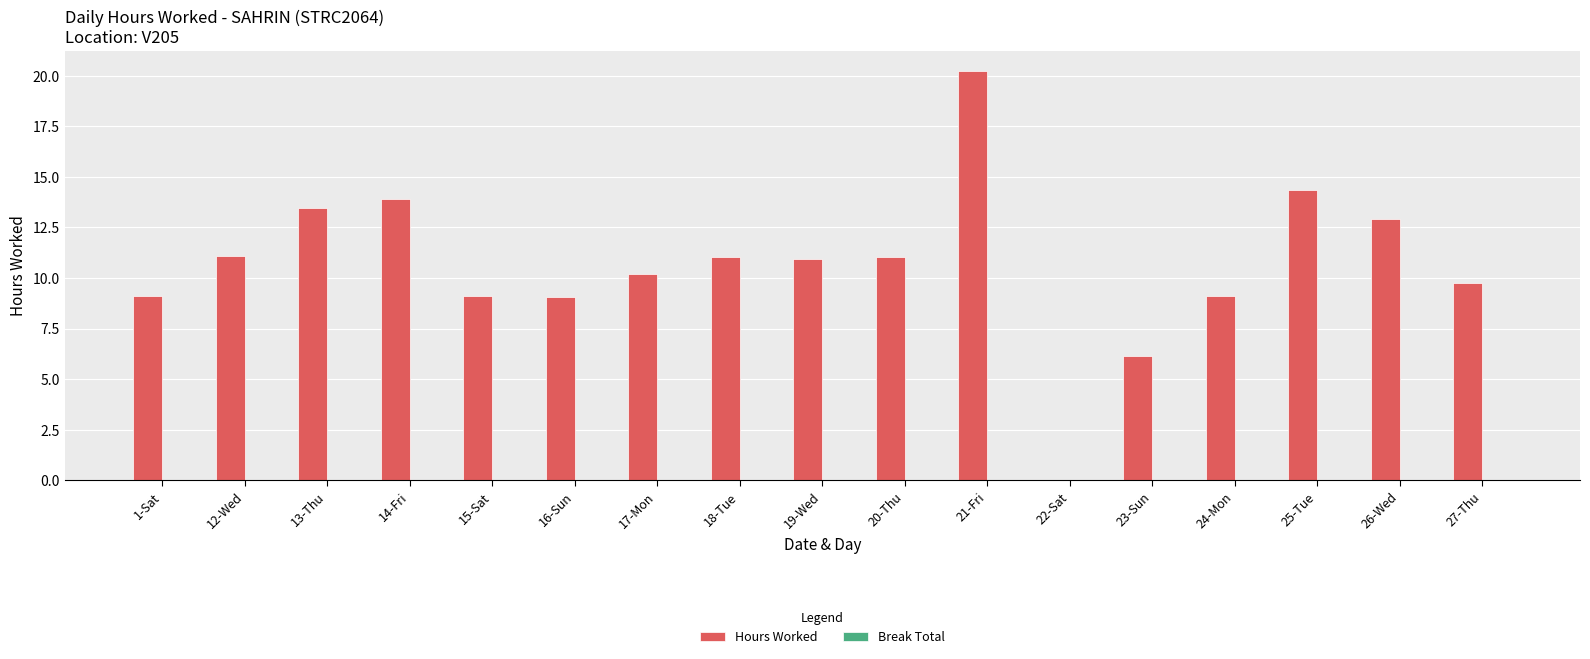

Between 14-Fri and 15-Sat, which is larger?

14-Fri